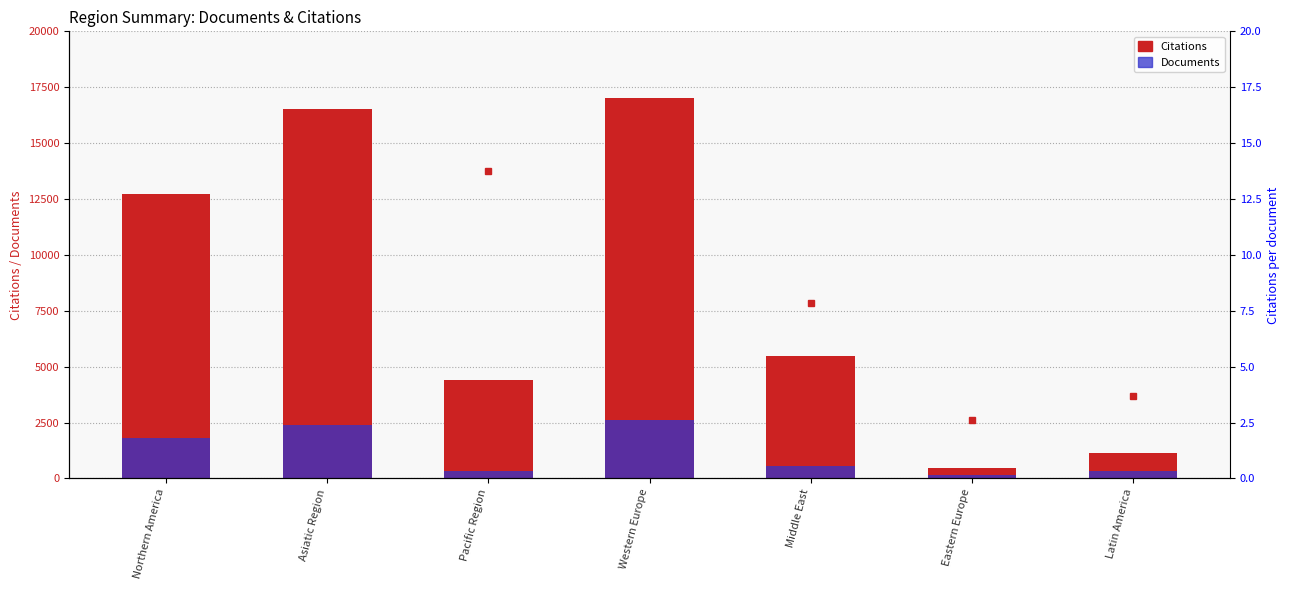

Reading left to right, what are all the values shown in this chart?

Citations: Northern America=12710.0	Asiatic Region=16507.0	Pacific Region=4388.0	Western Europe=17011.0	Middle East=5497.0	Eastern Europe=449.0	Latin America=1158.0
Documents: Northern America=1790.0	Asiatic Region=2405.0	Pacific Region=325.0	Western Europe=2631.0	Middle East=575.0	Eastern Europe=173.0	Latin America=313.0
Citations per document: Northern America=7.4	Asiatic Region=10.2	Pacific Region=13.8	Western Europe=7.9	Middle East=7.9	Eastern Europe=2.6	Latin America=3.7